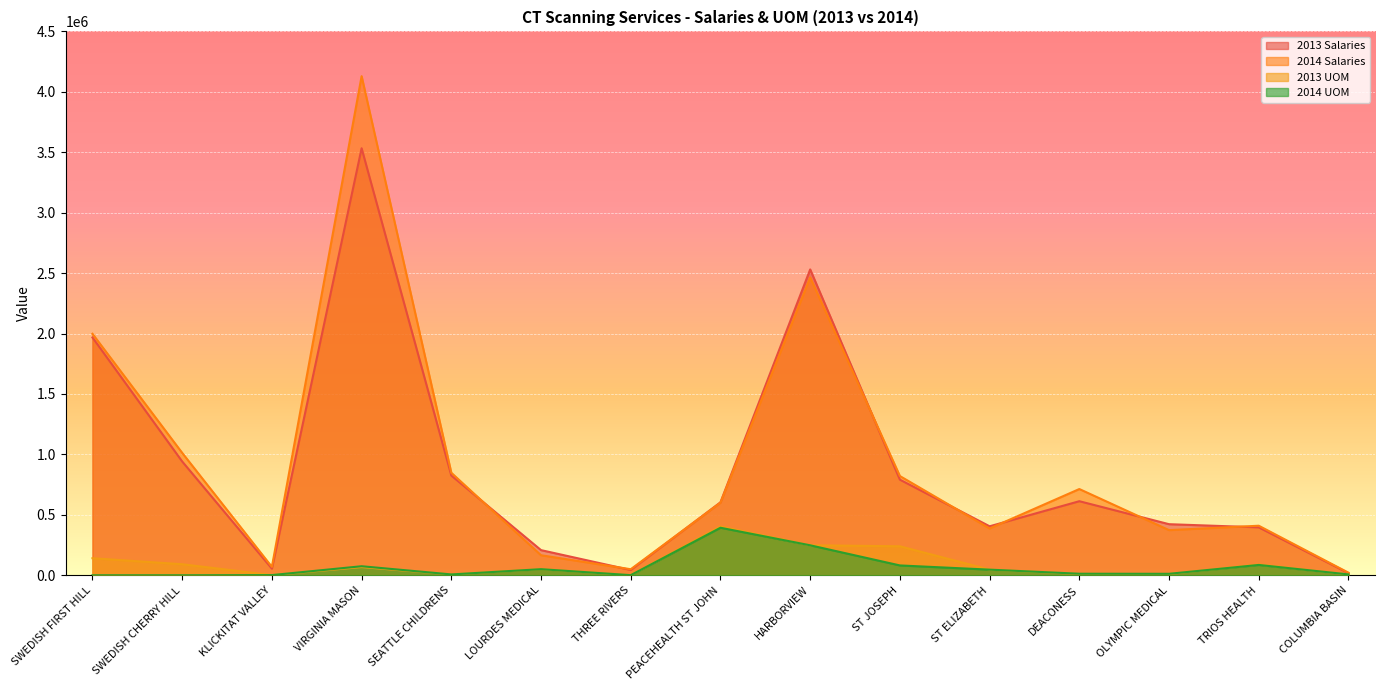

How many lines are shown in the chart?

4